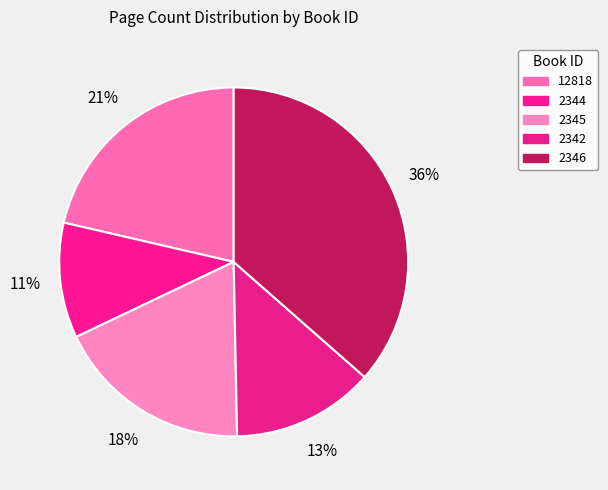

To the nearest percent, what portion does 12818 represent?

21%